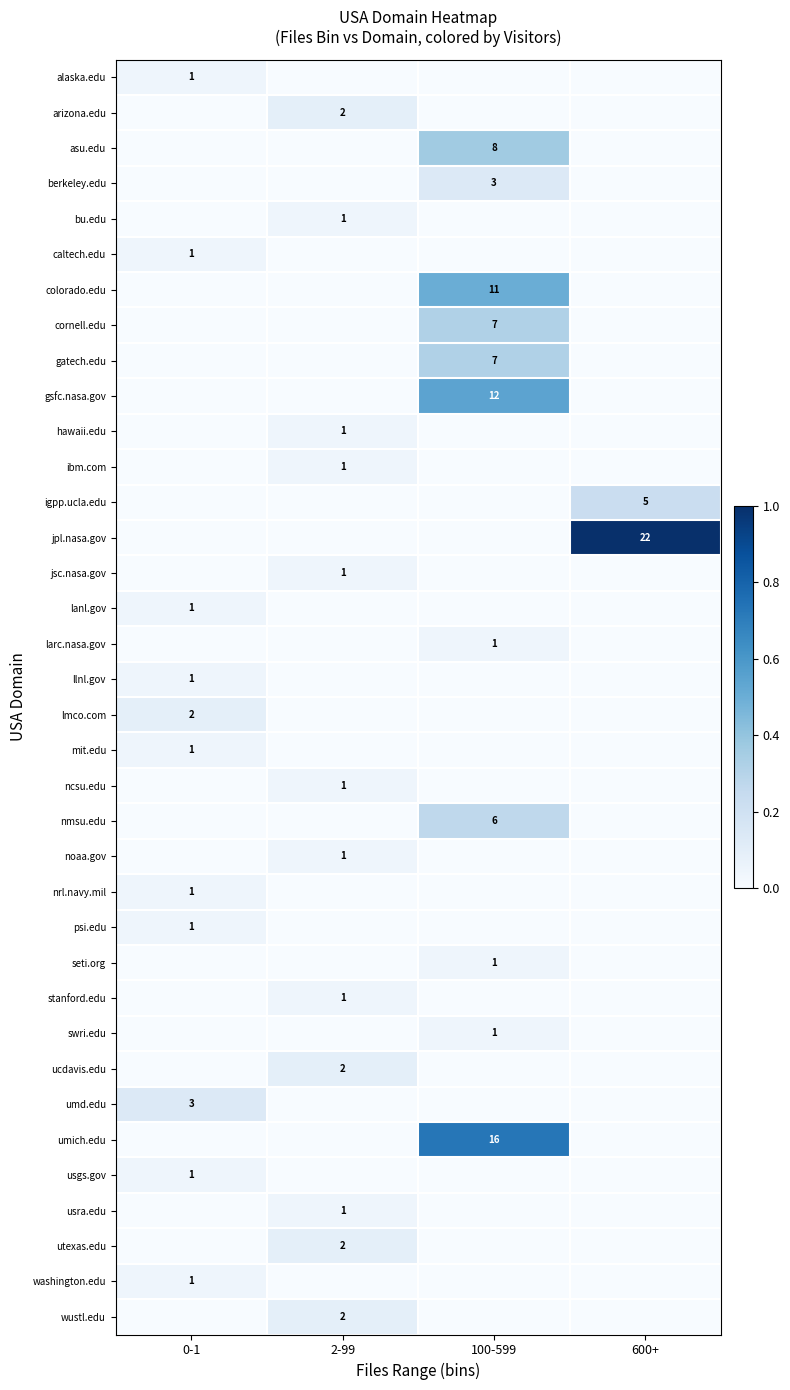

At how many categories does at least one series exceed 0?

4